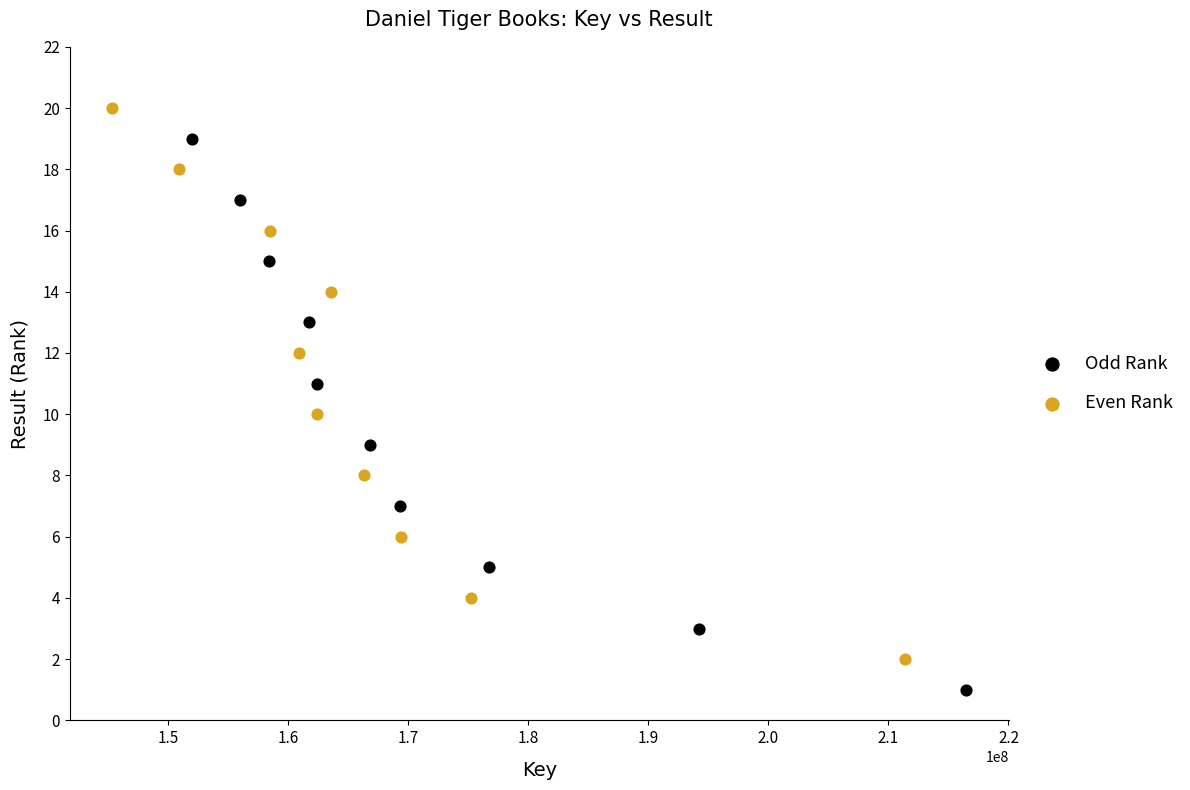

Which series contains the highest Y value?

Even Rank